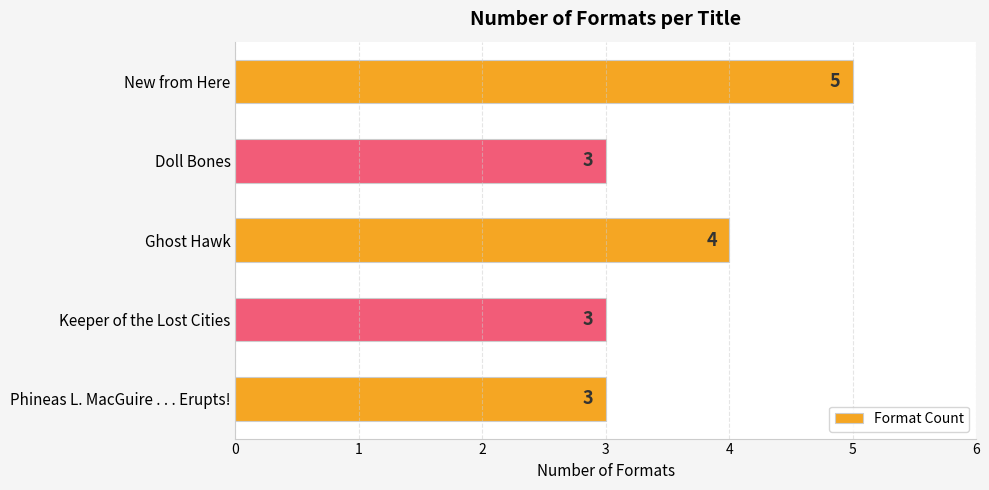

What is the average value?

4